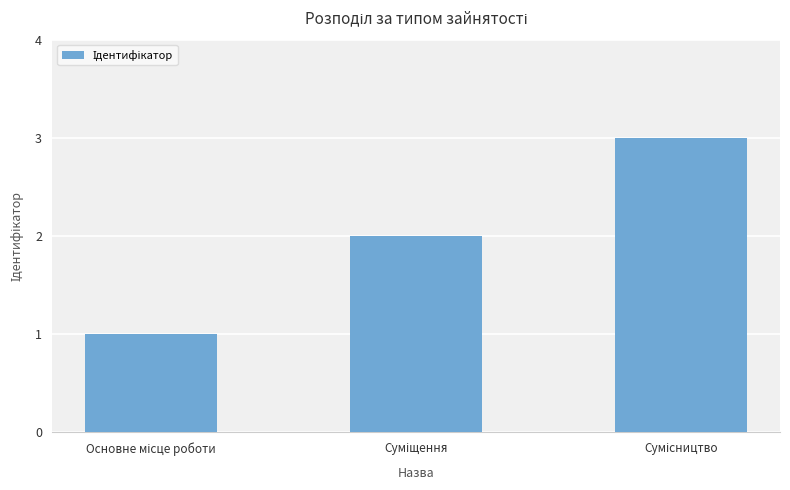

What is the greatest value displayed?

3